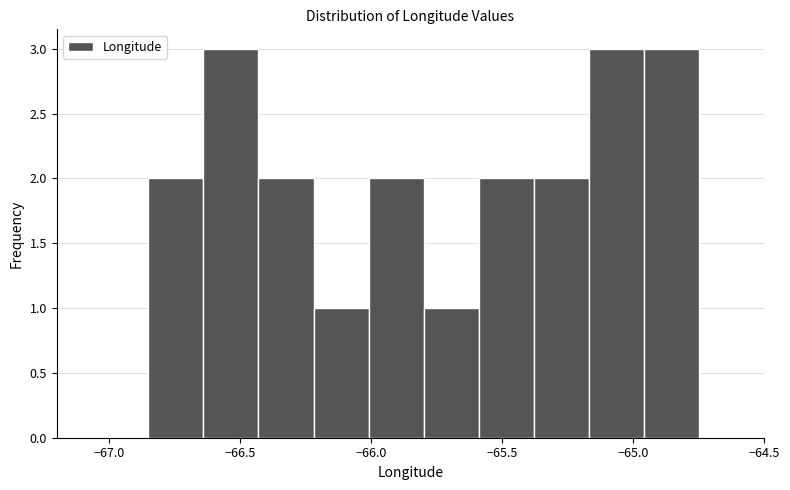

Reading left to right, transcribe this chart: for each bar, give the range it covers on the x-axis and its height. Neither the bar edges nor the heights are printed on the chart, so give them approximately, as read against the axes.

-66.85 to -66.64: 2
-66.64 to -66.43: 3
-66.43 to -66.22: 2
-66.22 to -66.01: 1
-66.01 to -65.80: 2
-65.80 to -65.59: 1
-65.59 to -65.38: 2
-65.38 to -65.17: 2
-65.17 to -64.96: 3
-64.96 to -64.75: 3